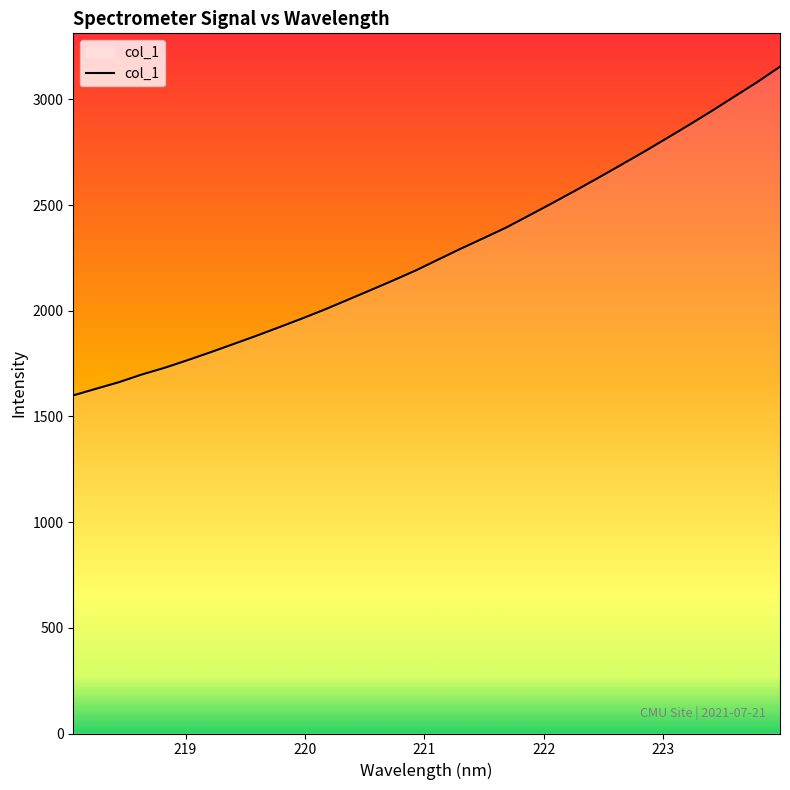

How many series are shown in this chart?

1